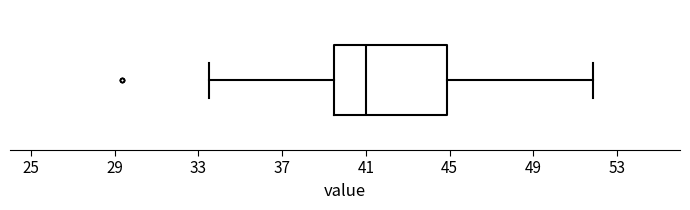

Read this box plot against the x-axis: the position of the median line, the range covered by the box, and the ends of both whiskers. The values are not printed on the chart, so give them approximately, as read against the axis.

median 41.0, box 39.5 to 45.0, whiskers 33.5 to 52.0